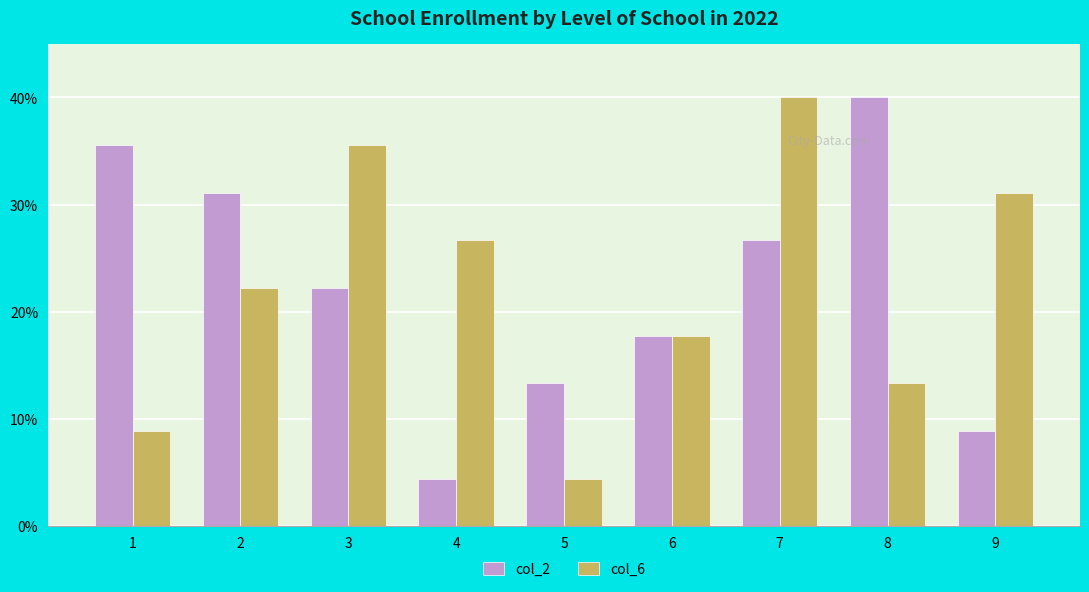

Which series changed the most between 3 and 8?

col_6